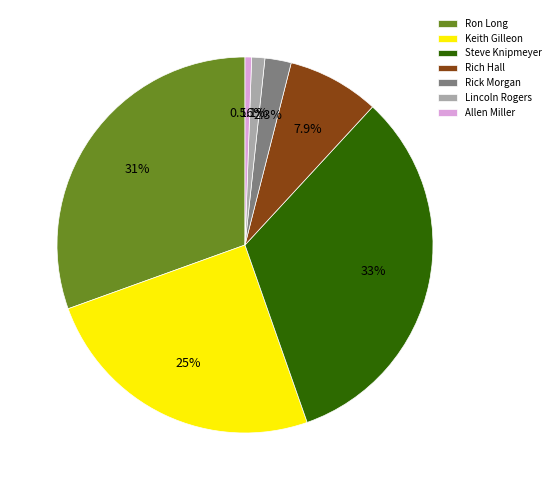

Rank the categories by value from highest to lowest.

Steve Knipmeyer, Ron Long, Keith Gilleon, Rich Hall, Rick Morgan, Lincoln Rogers, Allen Miller